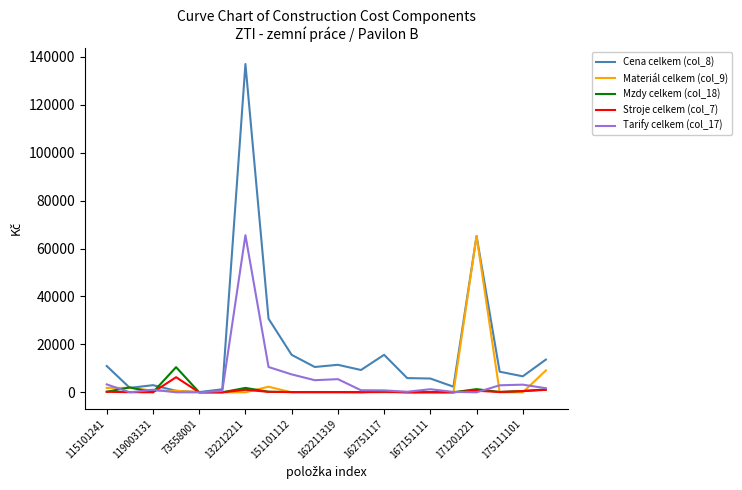

Which series has the largest total across all categories?

Cena celkem (col_8)